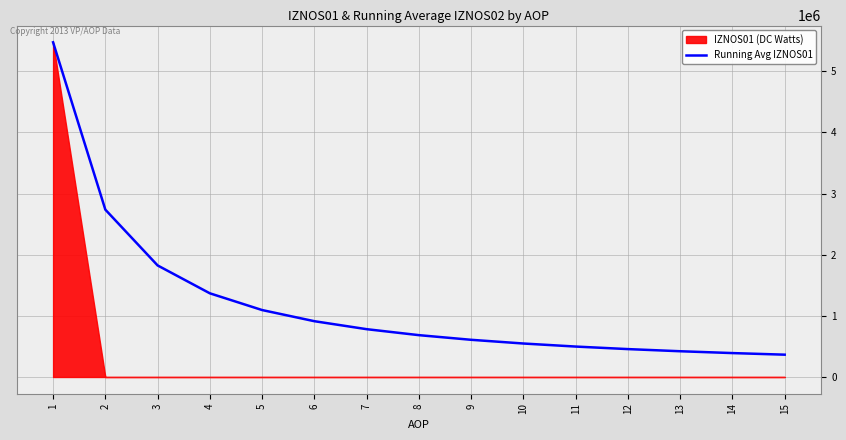

What is the change in value from 12 to 13?

-35090.2